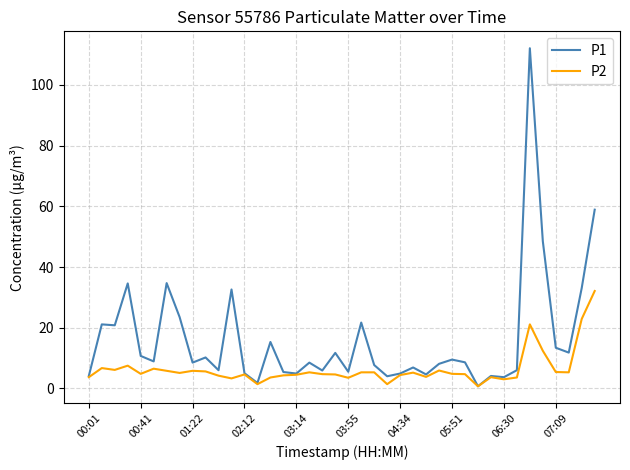

List the series in order of their peak value, highest first.

P1, P2